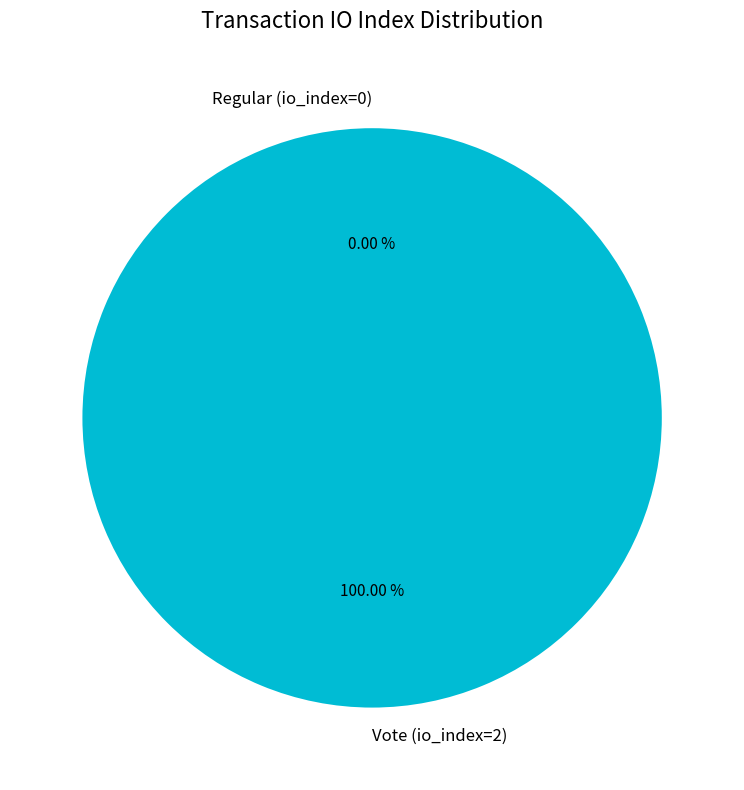

What percentage is the Vote (io_index=2) slice, to the nearest percent?

100%